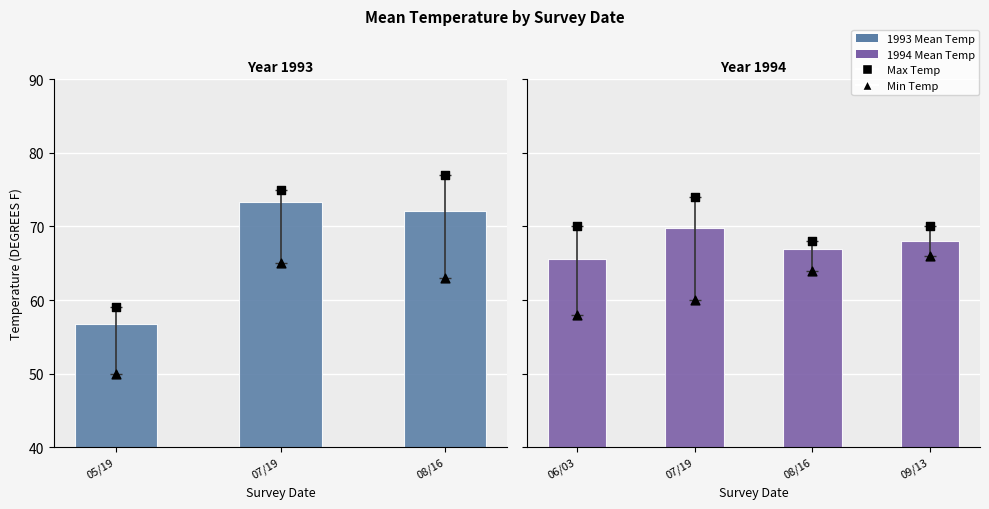

What is the total value across all series at 09/13?

204.0